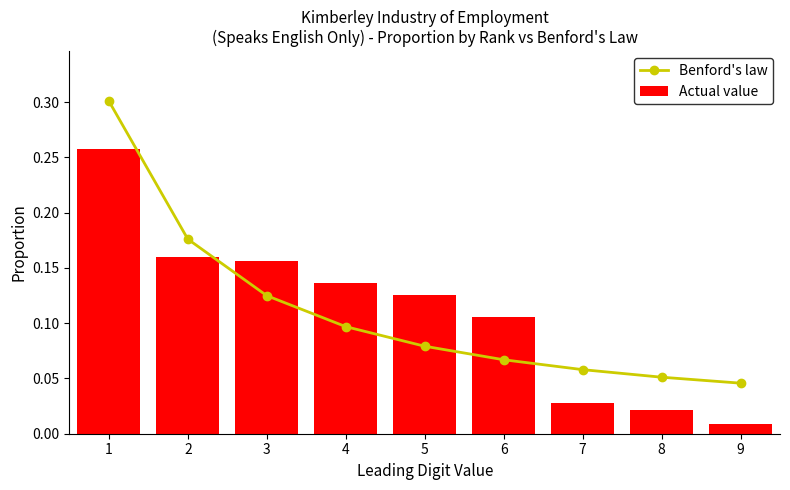

What is the sum of all Benford's law values?

1.0